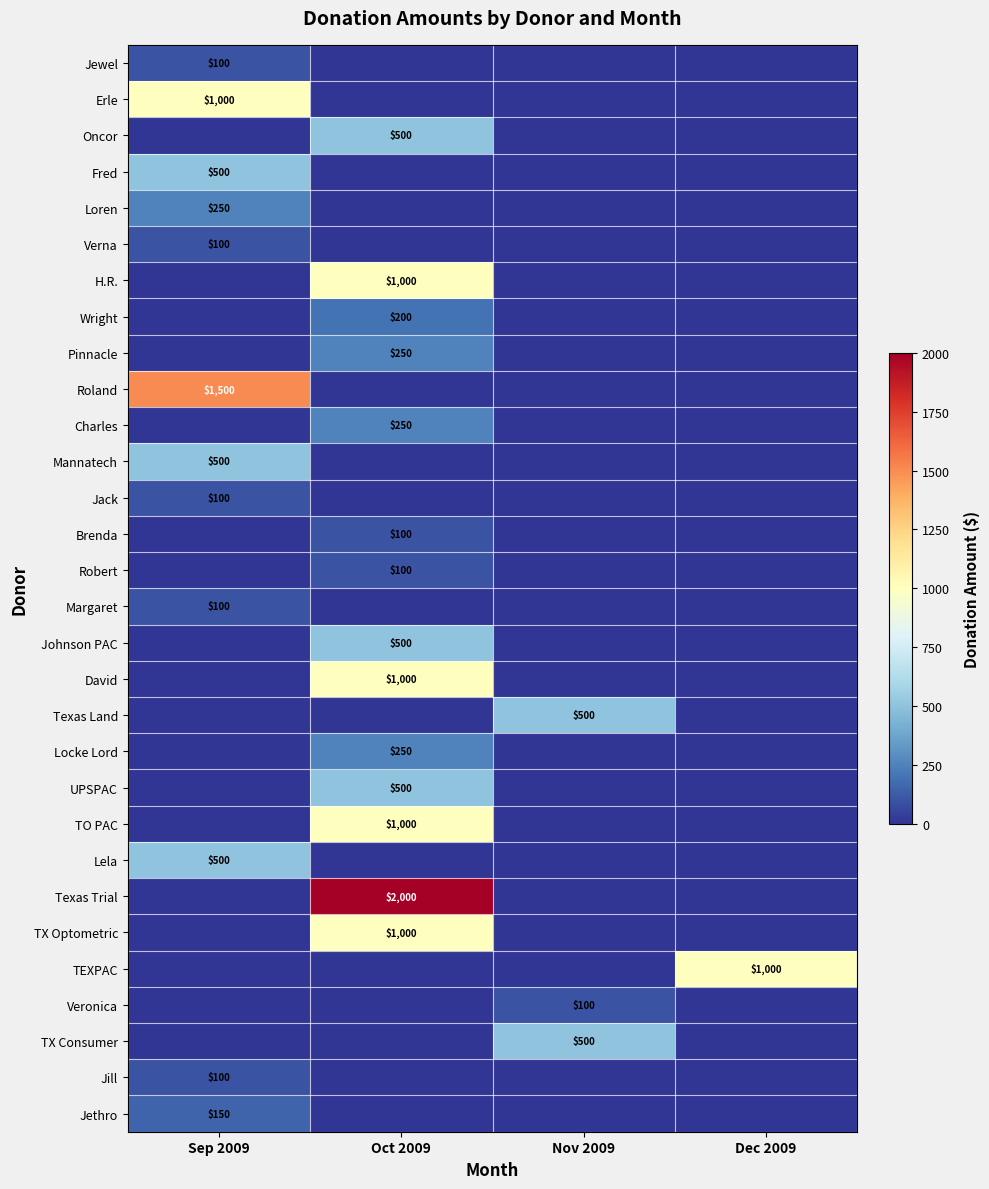

How many categories are shown in the chart?

4